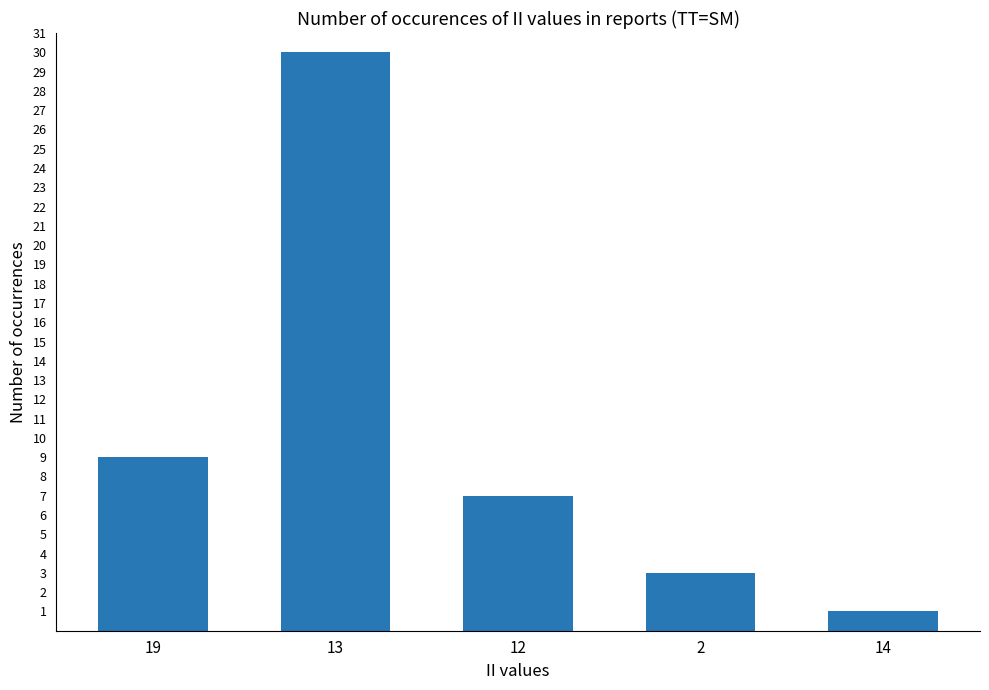

Which label corresponds to the smallest value in the chart?

14